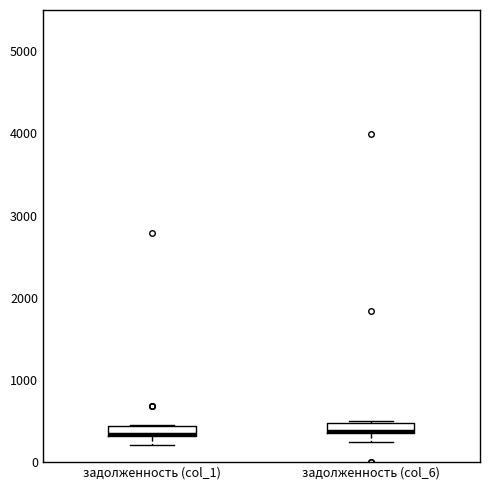

Where is the upper edge of the box for задолженность (col_6) on the y-axis? The values are not printed on the chart, so give them approximately, as read against the axis.

500